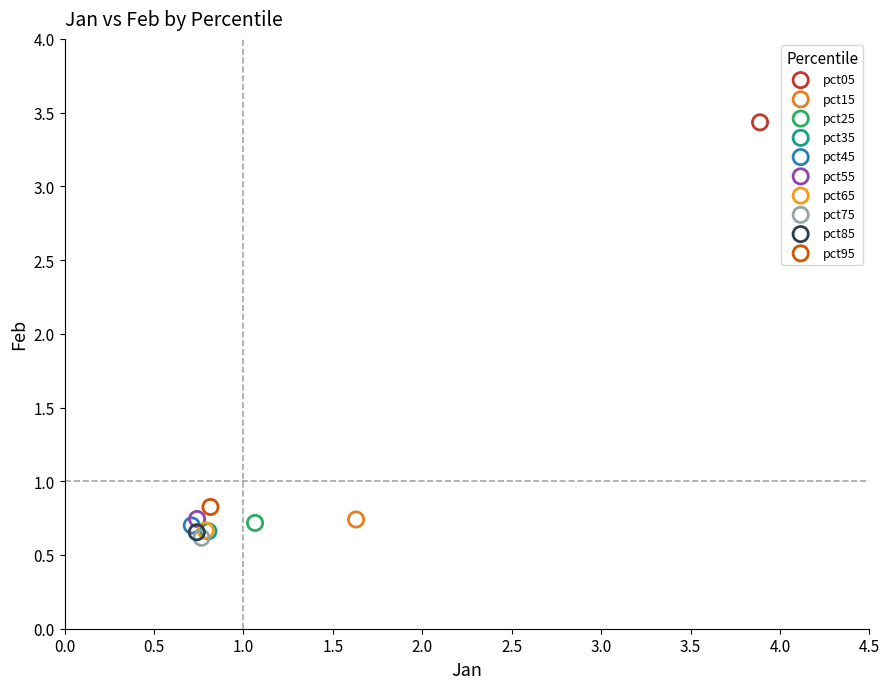

What are all the series names shown in the legend?

pct05, pct15, pct25, pct35, pct45, pct55, pct65, pct75, pct85, pct95